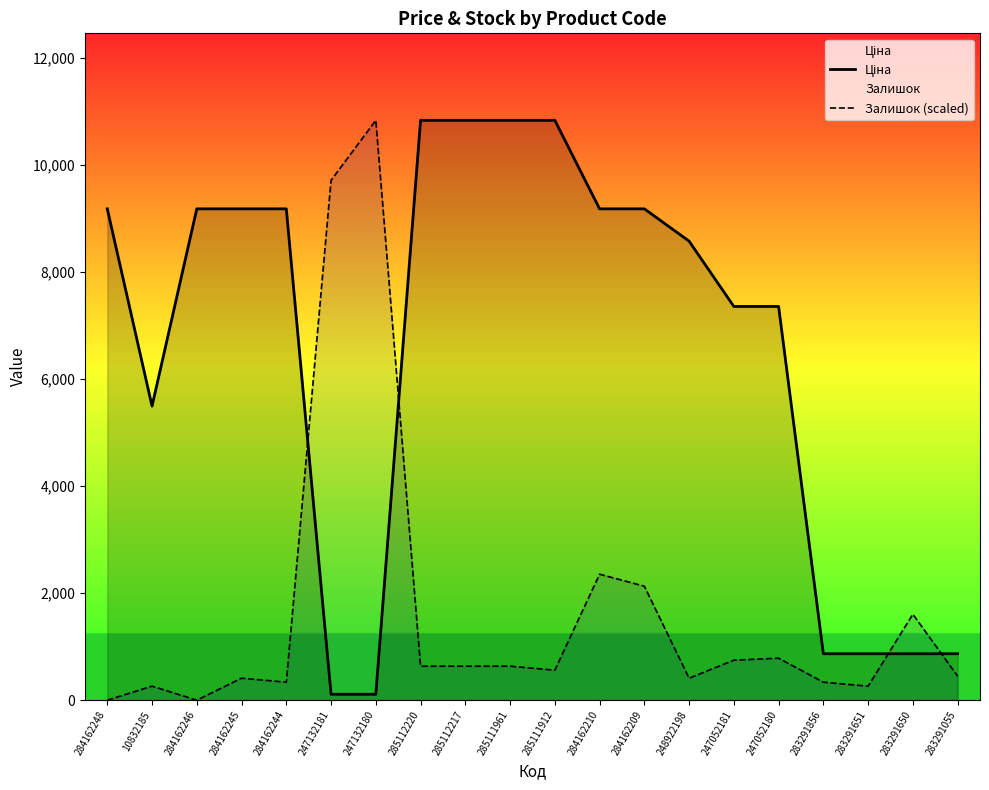

True or false: Залишок (scaled) and Ціна intersect in this chart.

True